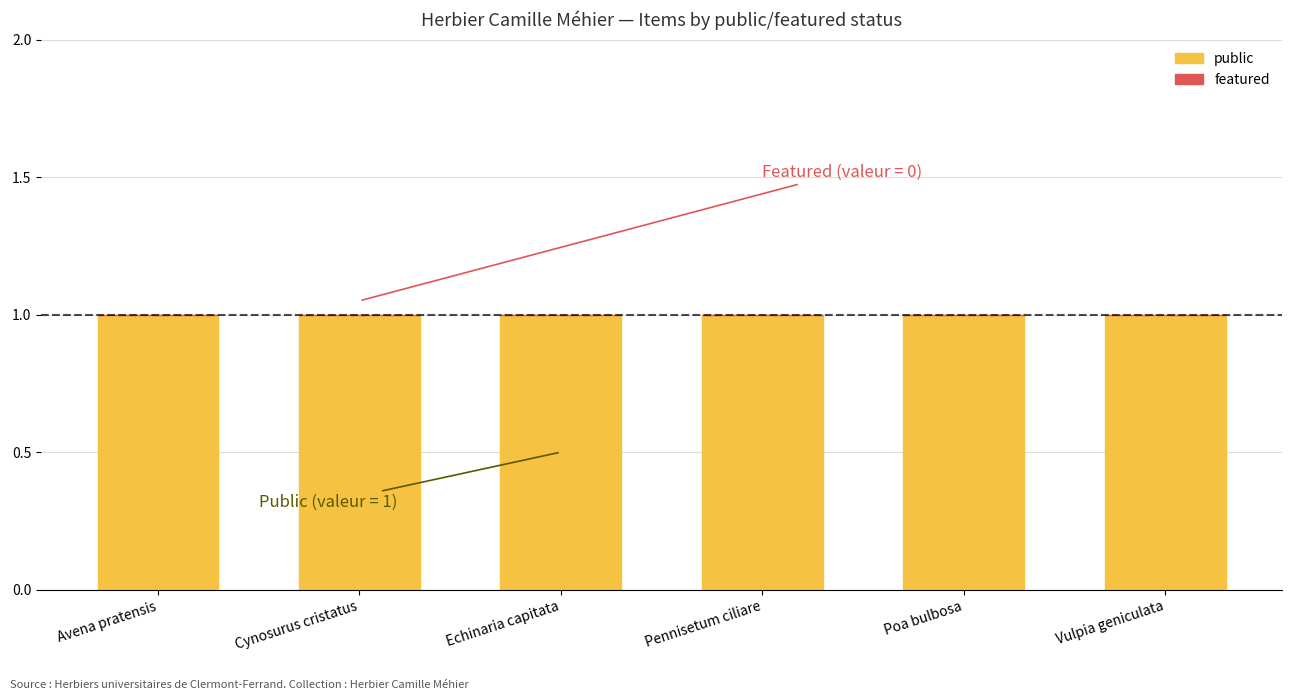

What is the average value of the public series?

1